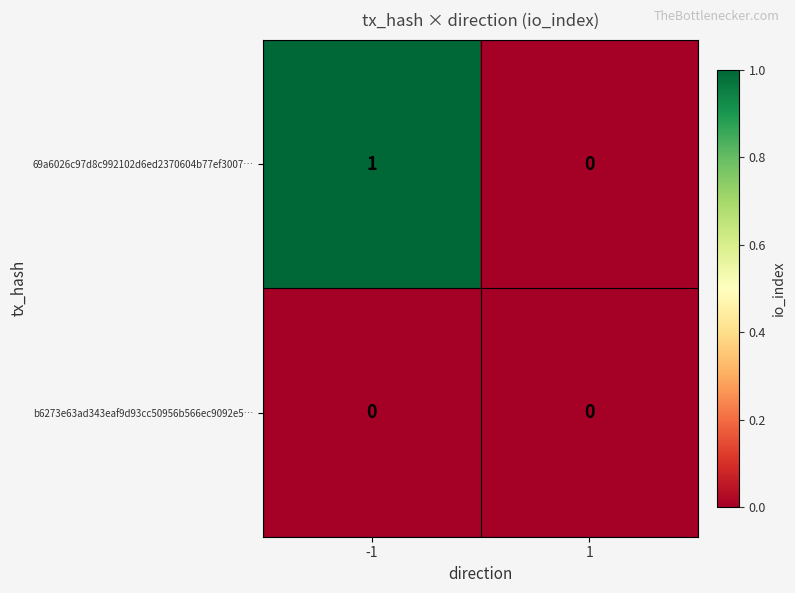

Which series has the largest total across all categories?

69a6026c97d8c992102d6ed2370604b77ef3007…